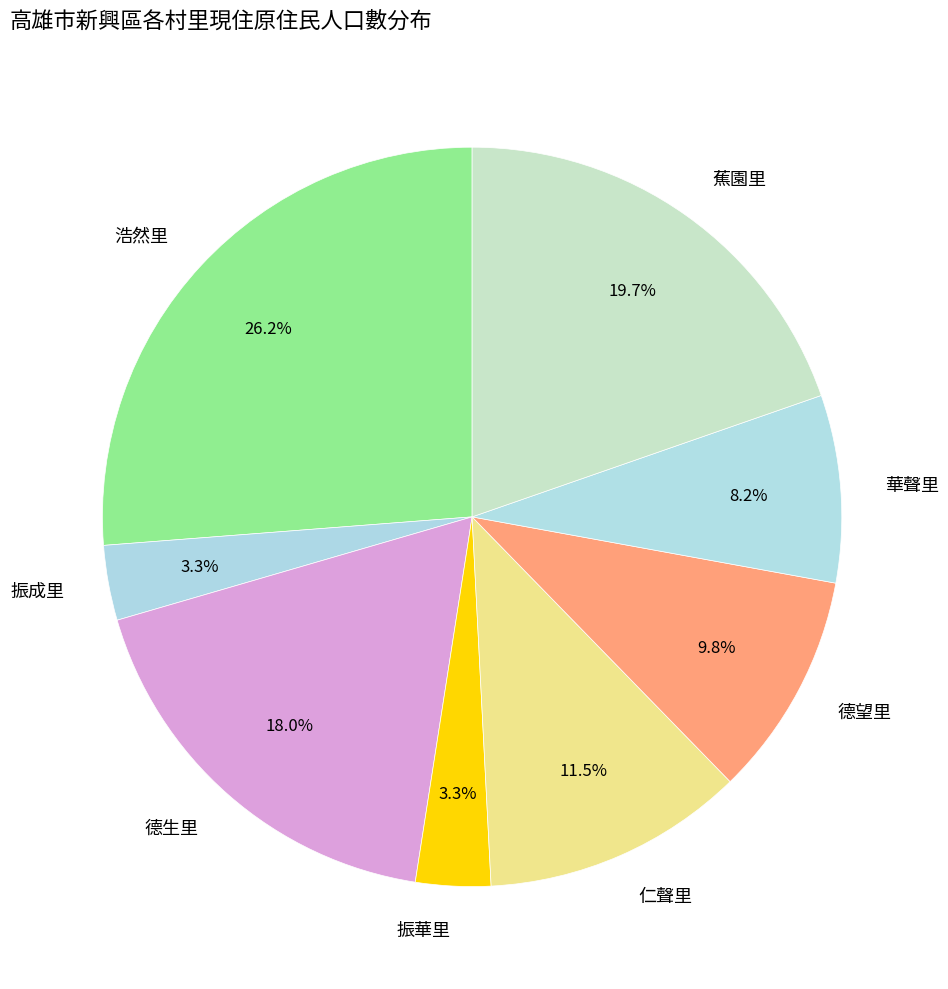

To the nearest percent, what percentage of the pie is 華聲里?

8%